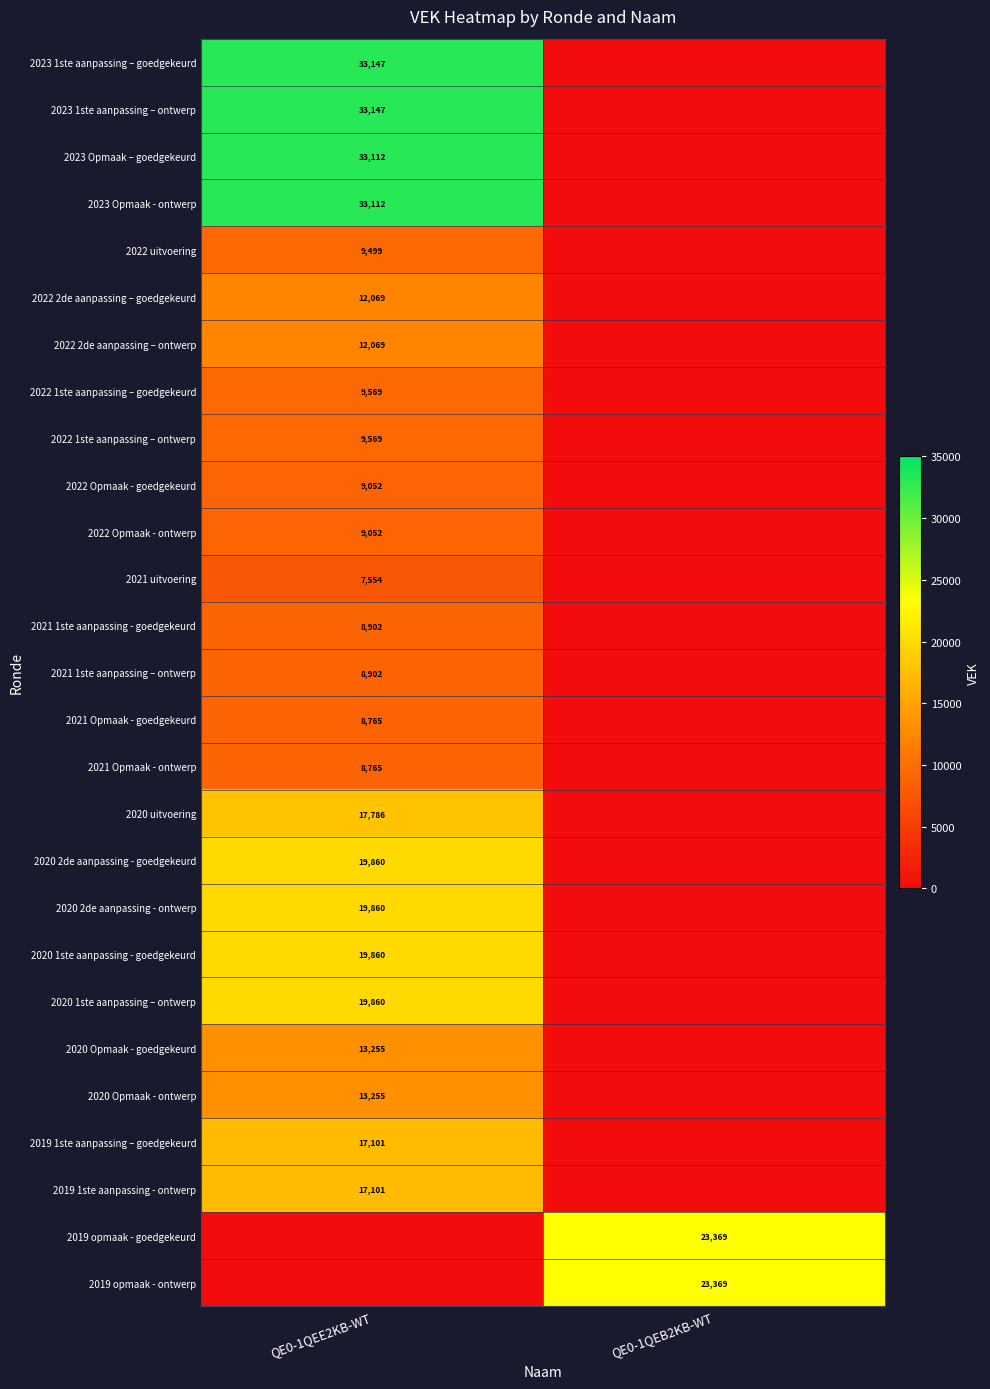

The 2019 1ste aanpassing - ontwerp series shows 24806 at QE0-1QEE2KB-WT. True or false?

False